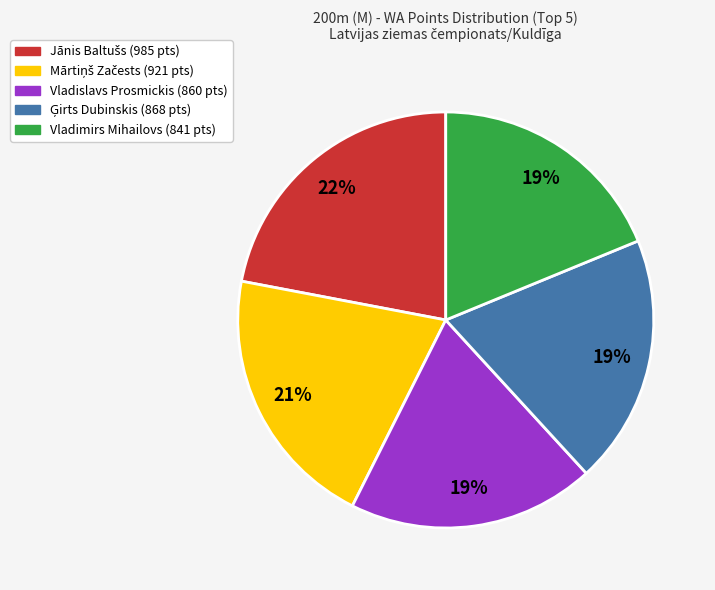

To the nearest percent, what is the difference between the largest and smallest slice percentages?

3%